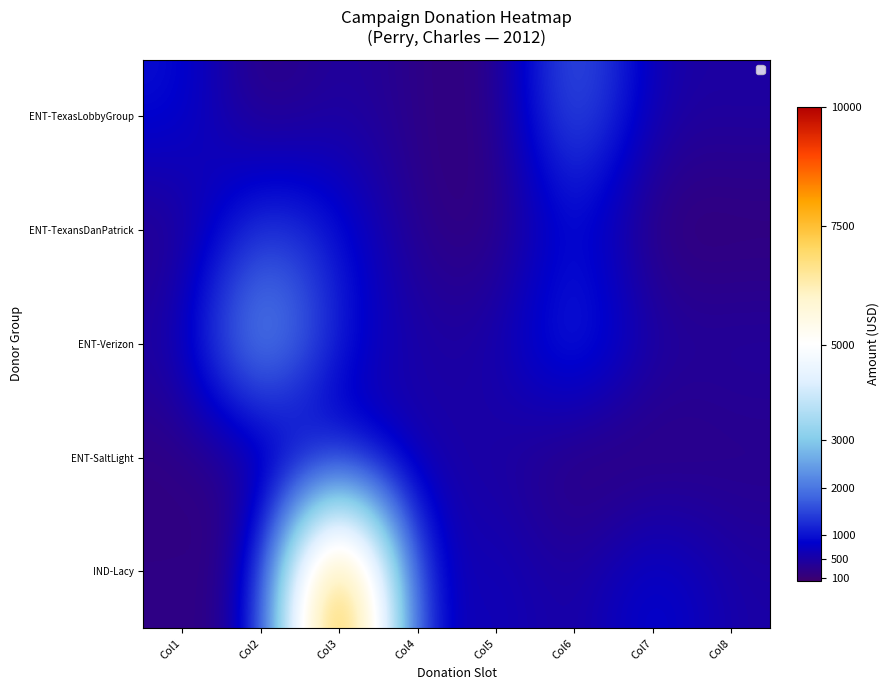

Reading left to right, list all the values displayed in this chart.

ENT-TexasLobbyGroup: Col1=1000.0	Col2=100.0	Col3=500.0	Col4=250.0	Col5=100.0	Col6=2010.0	Col7=500.0	Col8=500.0
ENT-TexansDanPatrick: Col1=202.6	Col2=1500.0	Col3=1000.0	Col4=250.0	Col5=100.0	Col6=1000.0	Col7=50.0	Col8=100.0
ENT-Verizon: Col1=500.0	Col2=3000.0	Col3=1000.0	Col4=500.0	Col5=500.0	Col6=1500.0	Col7=500.0	Col8=500.0
ENT-SaltLight: Col1=170.0	Col2=250.0	Col3=500.0	Col4=500.0	Col5=500.0	Col6=39.5	Col7=100.0	Col8=250.0
IND-Lacy: Col1=250.0	Col2=250.0	Col3=10000.0	Col4=500.0	Col5=750.0	Col6=400.0	Col7=1000.0	Col8=500.0